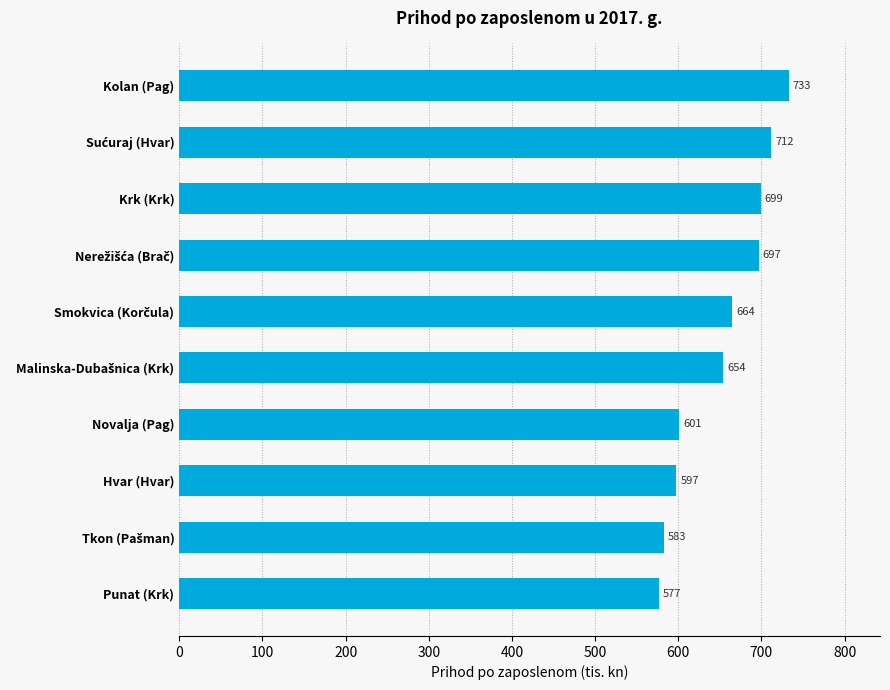

Is it true that the value at Hvar (Hvar) is 206.4?

False